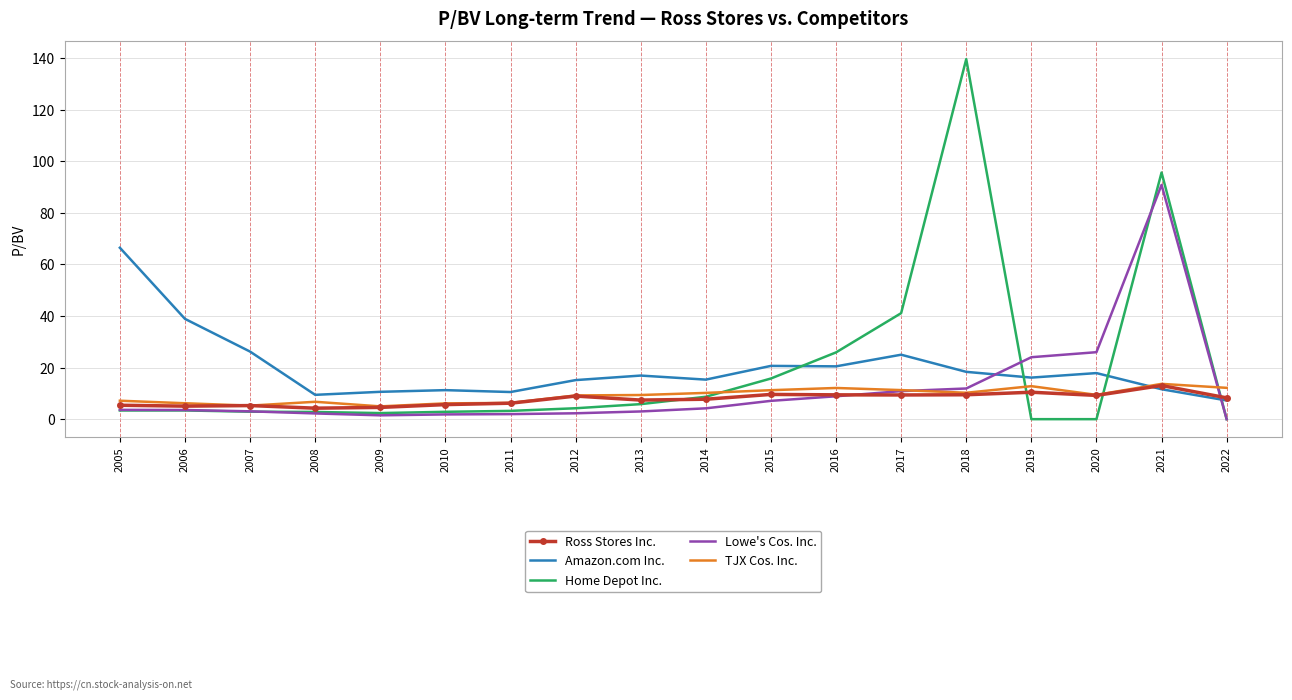

How many times do Ross Stores Inc. and Lowe's Cos. Inc. cross each other?

2